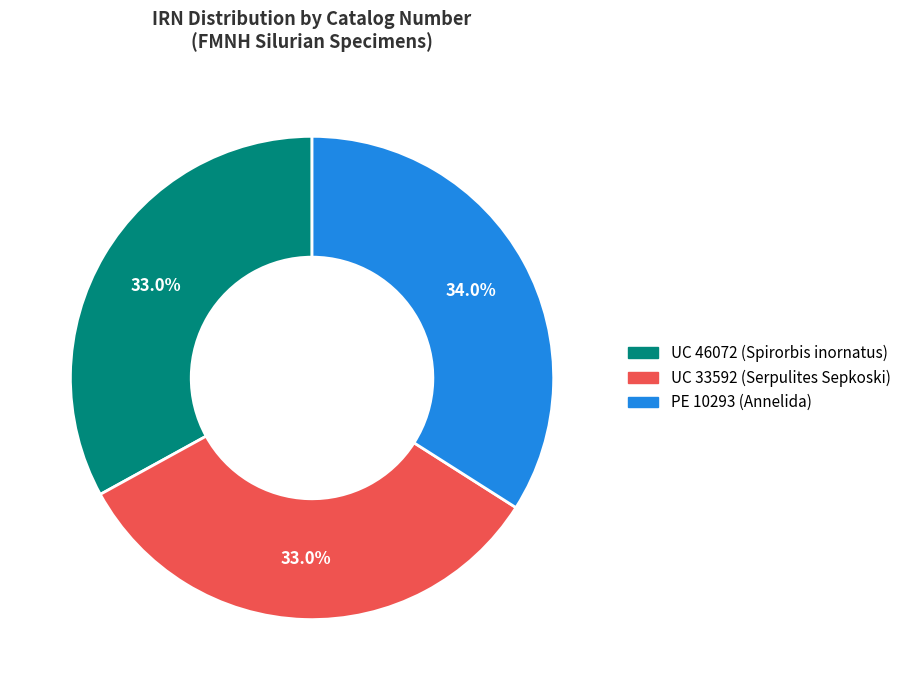

Approximately how many times larger is the value at PE 10293 (Annelida) compared to UC 33592 (Serpulites Sepkoski)?

1.0